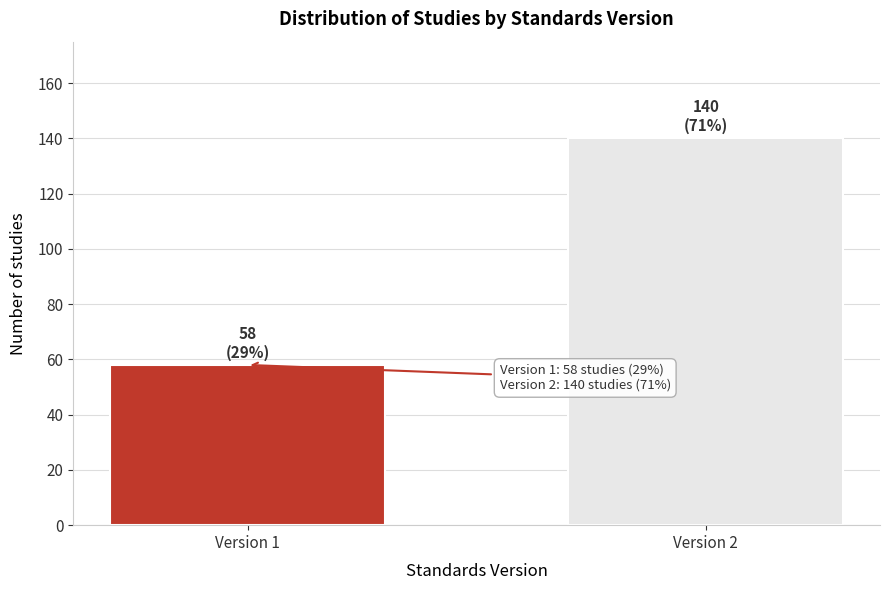

Reading left to right, what are all the values shown in this chart?

58	140